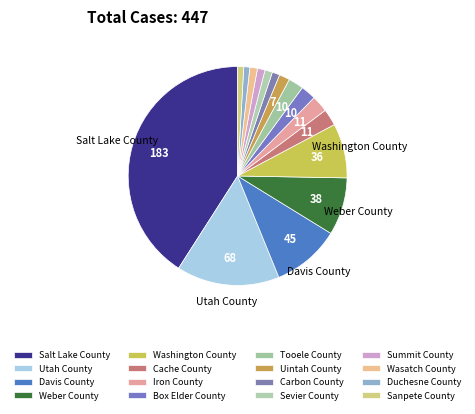

Is it true that Davis County is 1% of the pie?

False